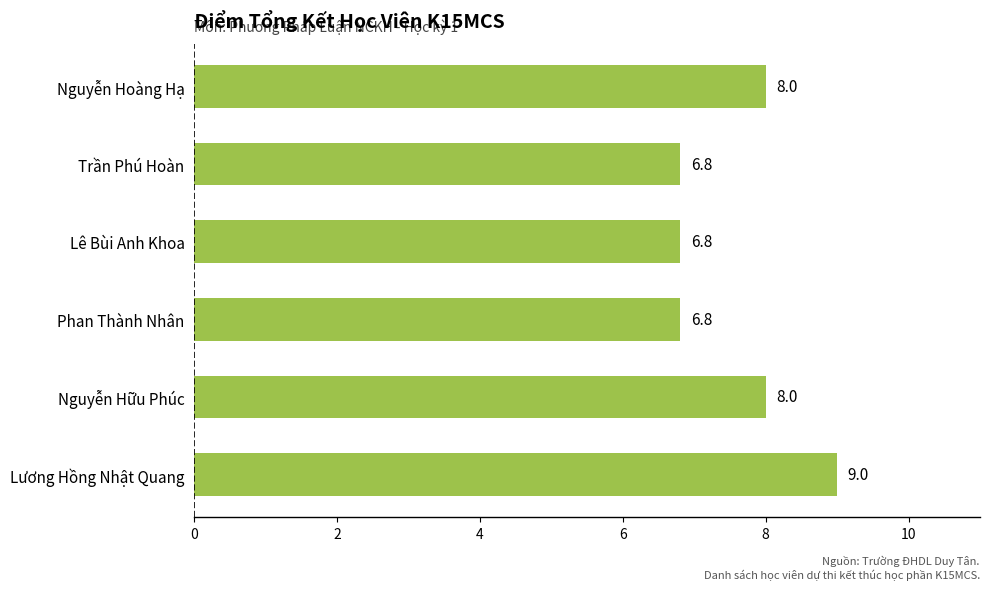

Are the bars grouped side by side (vs. stacked)?

No